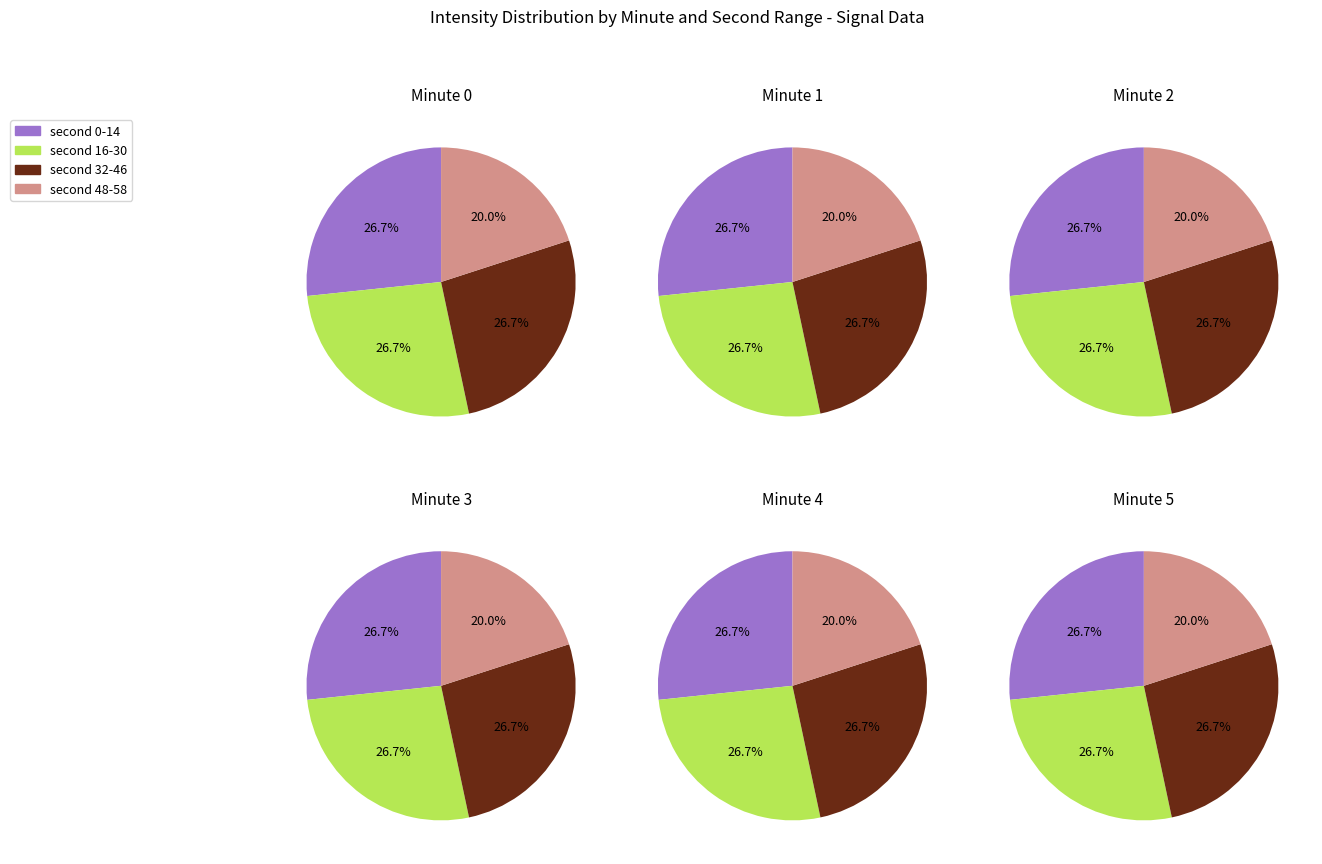

Does any single category account for the majority?

No